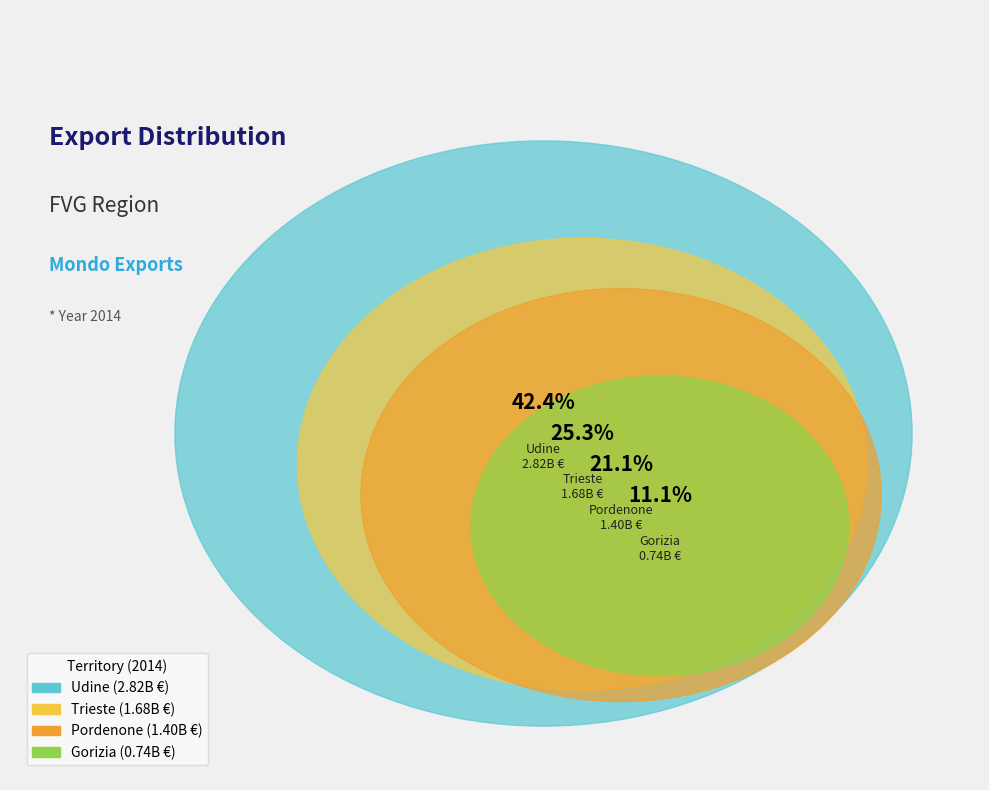

What percentage is NOT represented by Pordenone?

78.9%